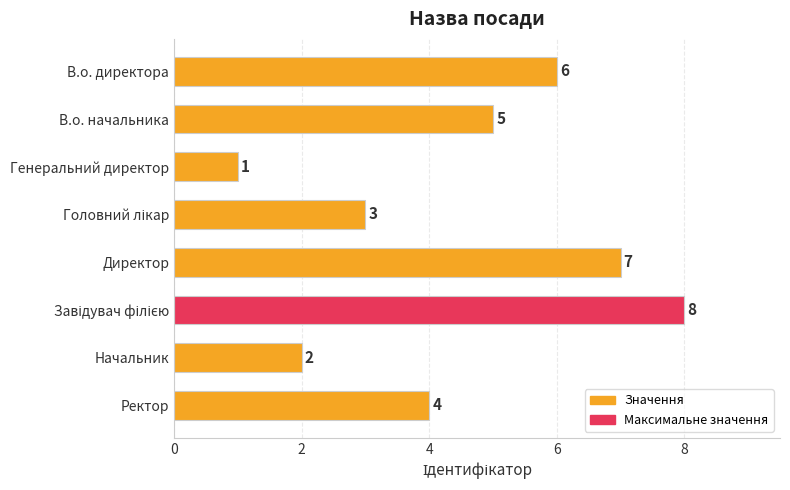

What is the change in value from В.о. директора to Начальник?

-4